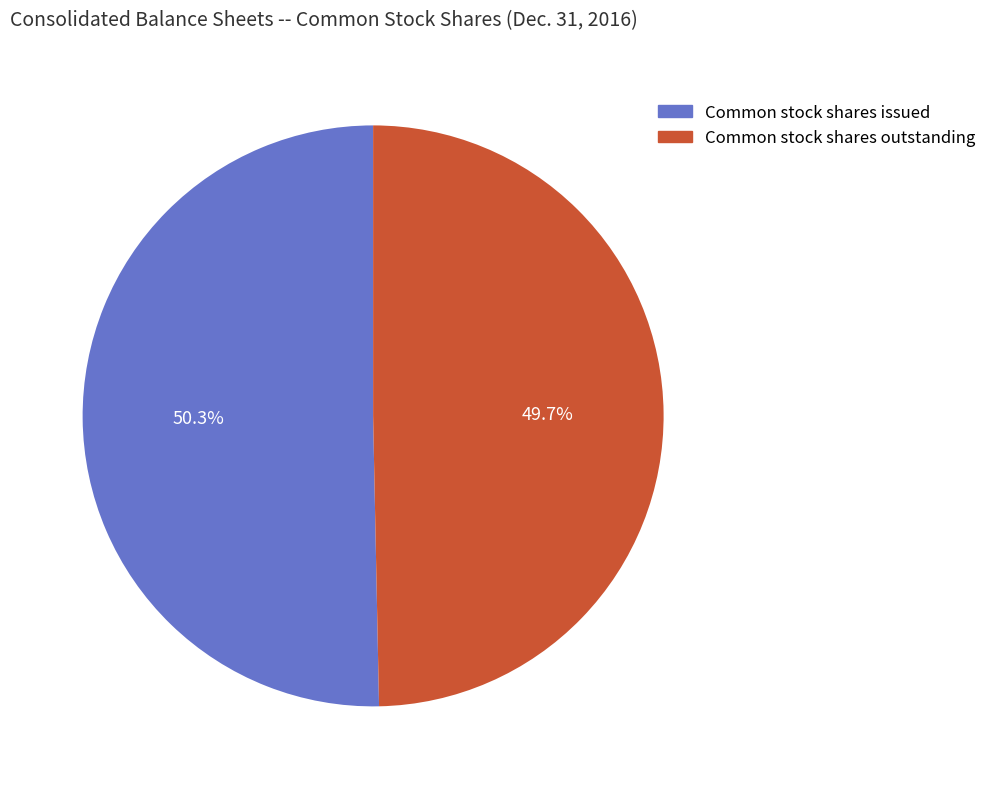

What is the ratio of the value at Common stock shares issued to the value at Common stock shares outstanding?

1.0